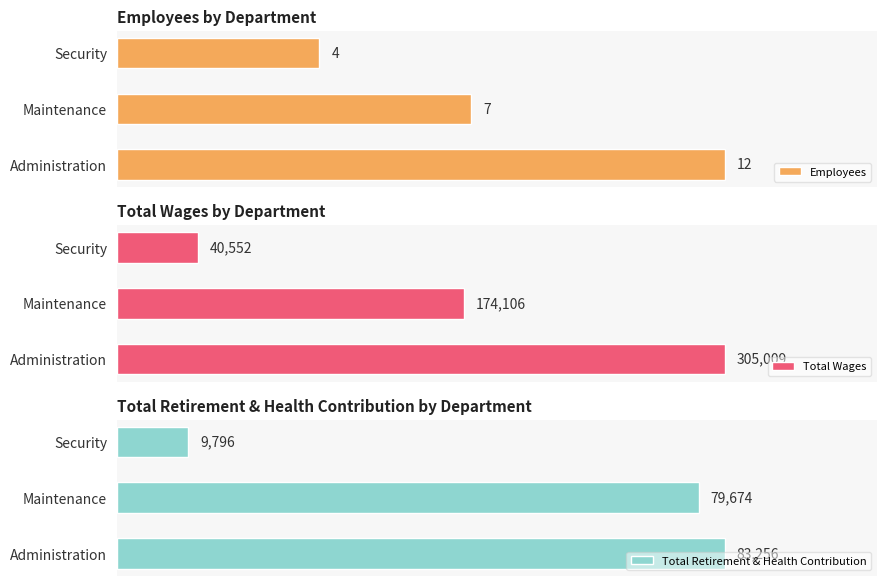

Does the chart contain any negative values?

No